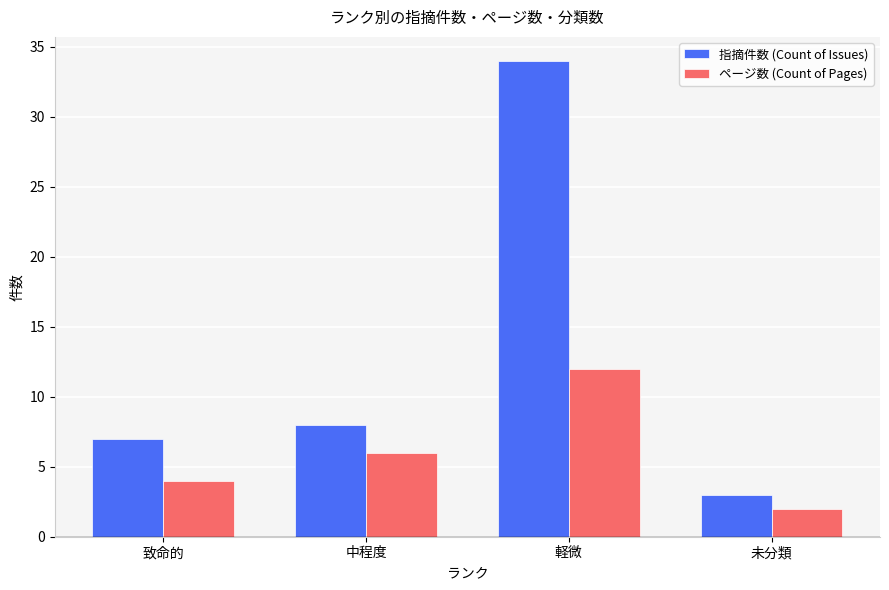

The value of ページ数 (Count of Pages) at 中程度 is 3. True or false?

False